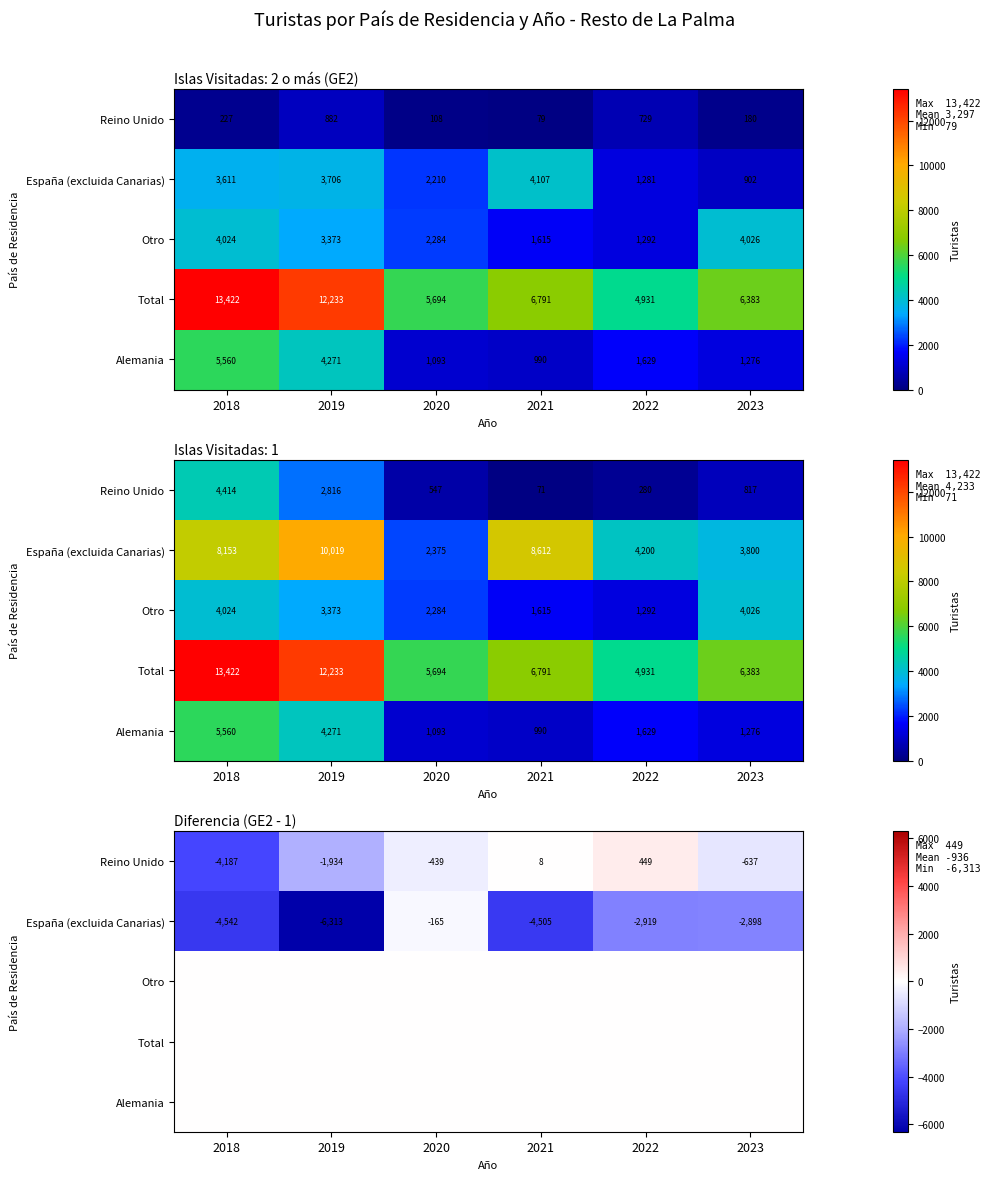

At which category is the sum across all series the highest?

2020